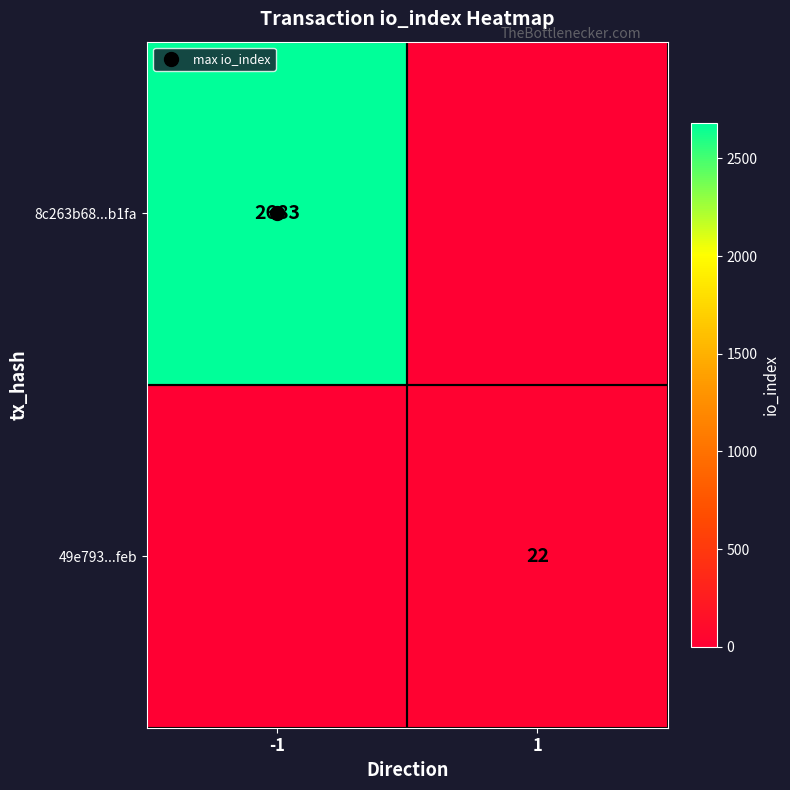

What is the difference between the 8c263b68...b1fa values at -1 and 1?

2683